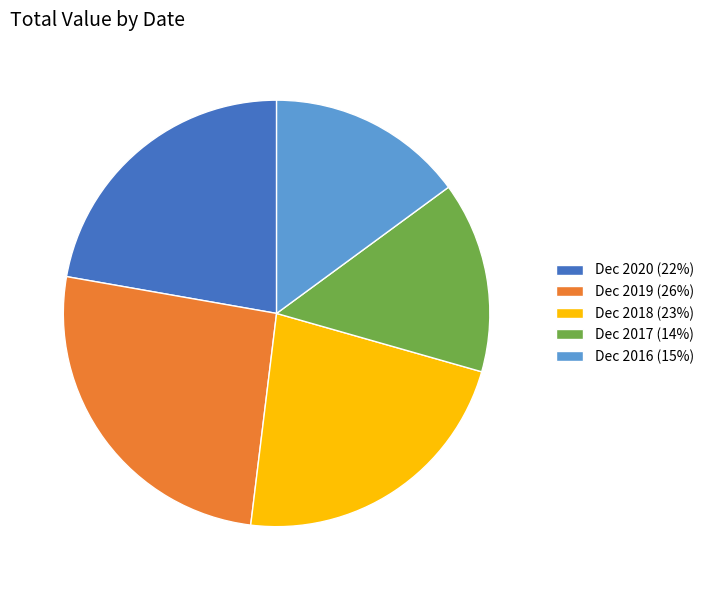

Is it true that Dec 2019 is 37% of the pie?

False